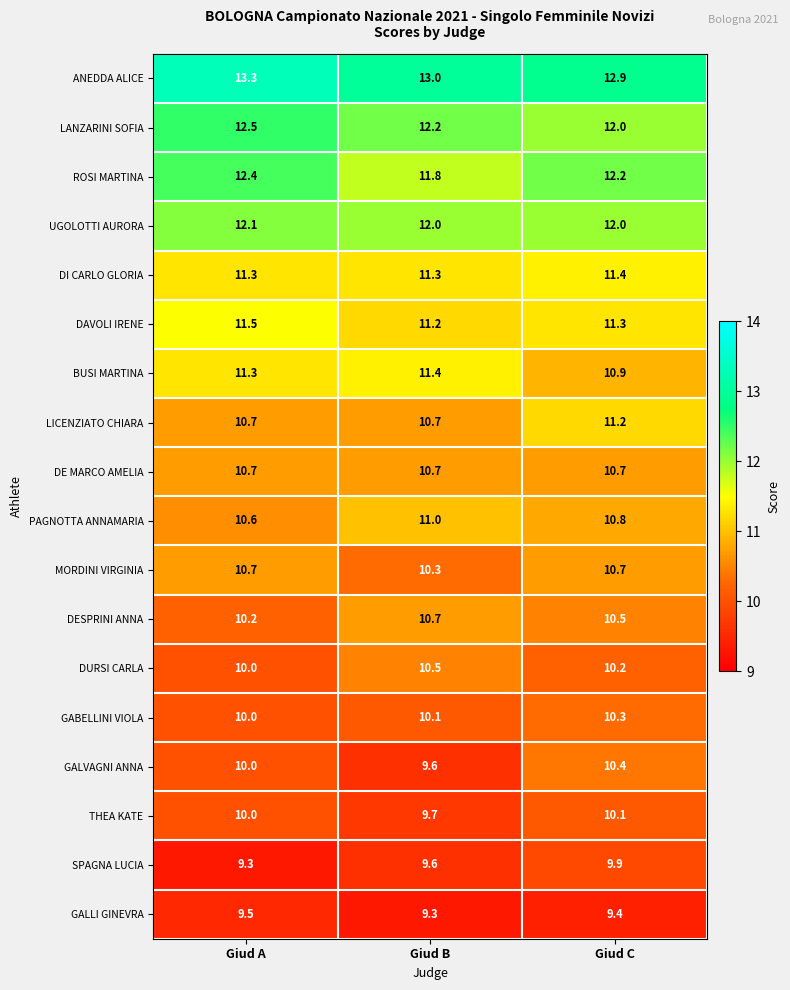

What is the spread (max minus min) of values at Giud C?

3.5